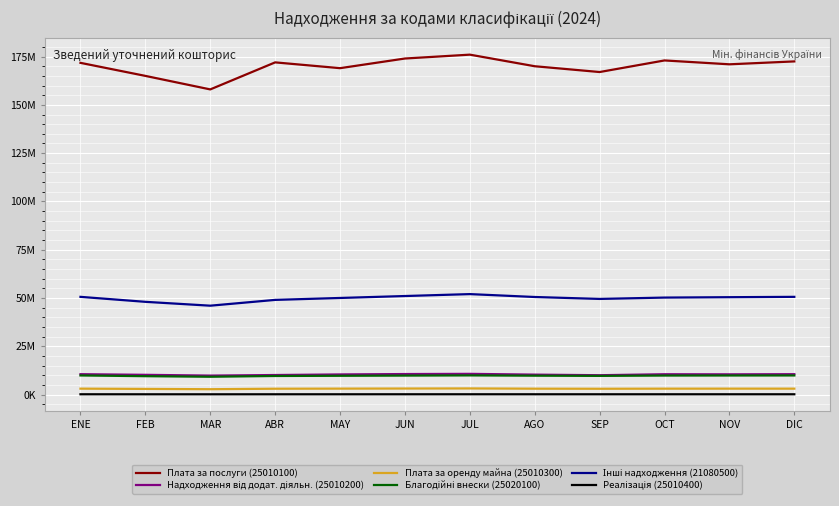

Does the chart have visible grid lines?

Yes